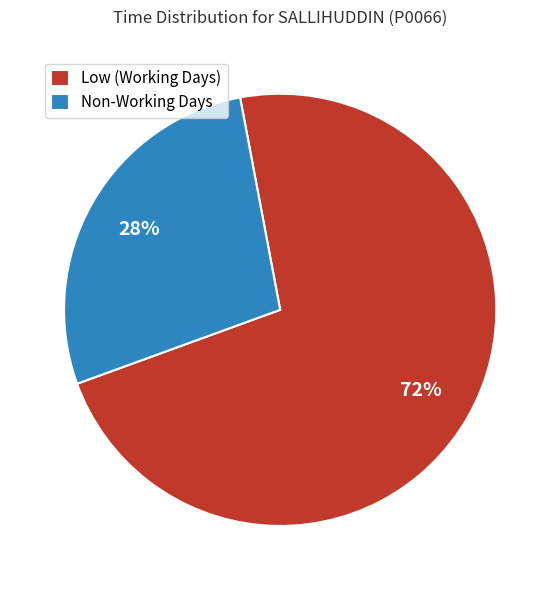

Combined, do Non-Working Days and Low (Working Days) account for over 50%?

Yes